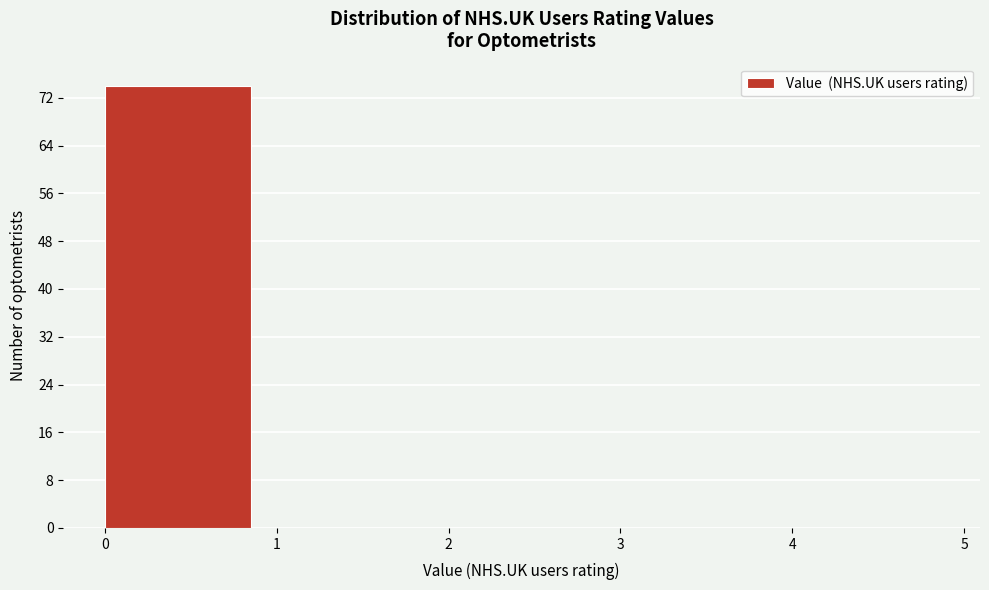

Reading left to right, list every bar in this chart as the range it spans on the x-axis followed by its height. The values are not printed on the chart, so give them approximately, as read against the axis.

0 to 1: 74
1 to 2: 0
2 to 3: 0
3 to 4: 0
4 to 5: 0